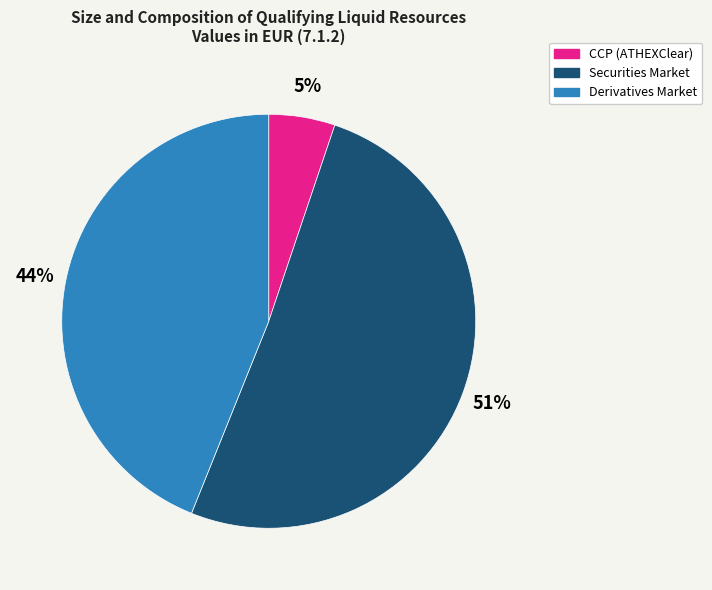

Rank the categories by value from lowest to highest.

CCP (ATHEXClear), Derivatives Market, Securities Market